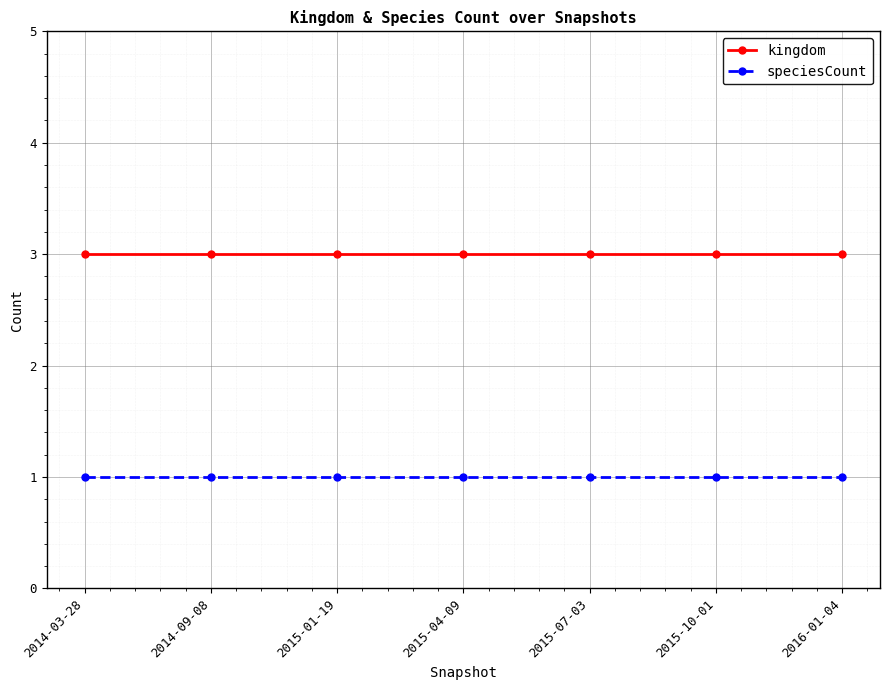

True or false: kingdom and speciesCount intersect in this chart.

False